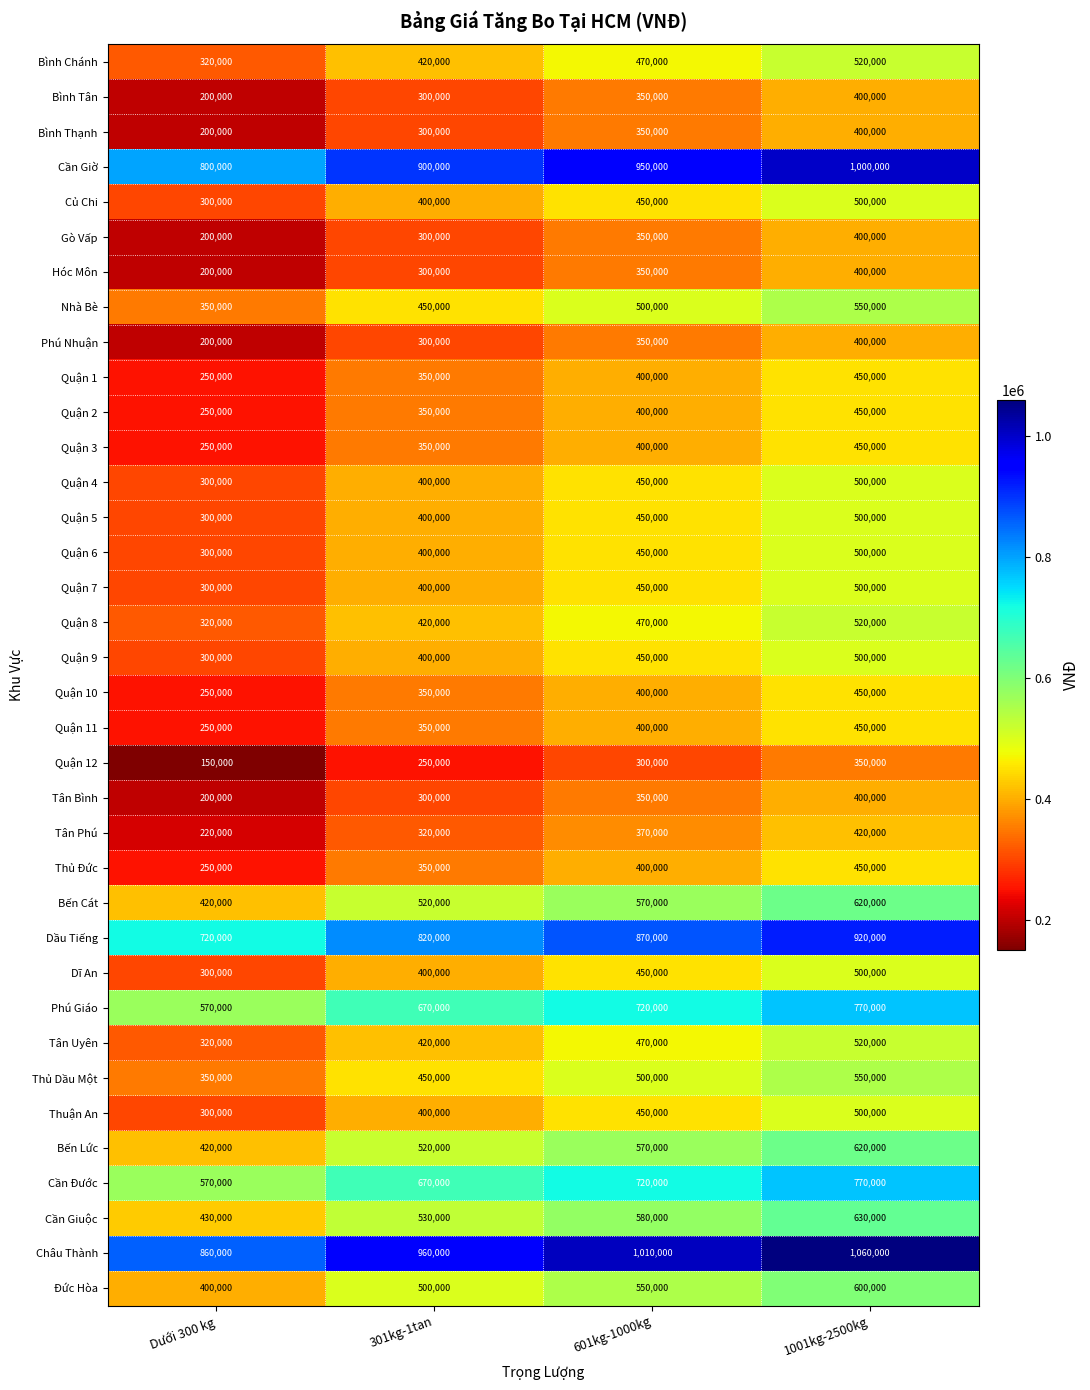

At which label does Cần Đước reach its peak?

1001kg-2500kg